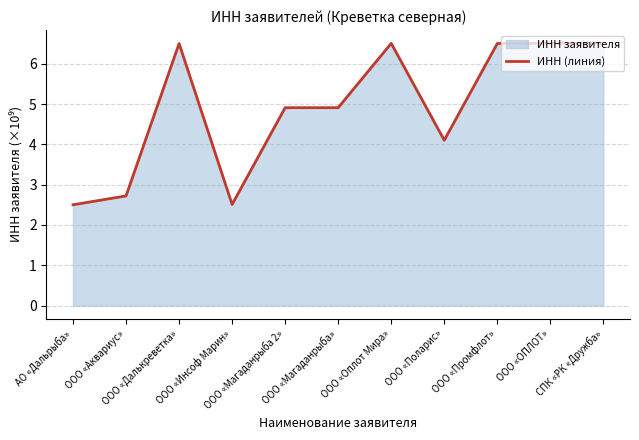

Reading right to left, extract all data points from this chart.

СПК «РК «Дружба»=6.5	ООО «ОПЛОТ»=6.5	ООО «Промфлот»=6.5	ООО «Поларис»=4.1	ООО «Оплот Мира»=6.5	ООО «Магаданрыба»=4.9	ООО «Магаданрыба 2»=4.9	ООО «Инсоф Марин»=2.5	ООО «Далькреветка»=6.5	ООО «Аквариус»=2.7	АО «Дальрыба»=2.5